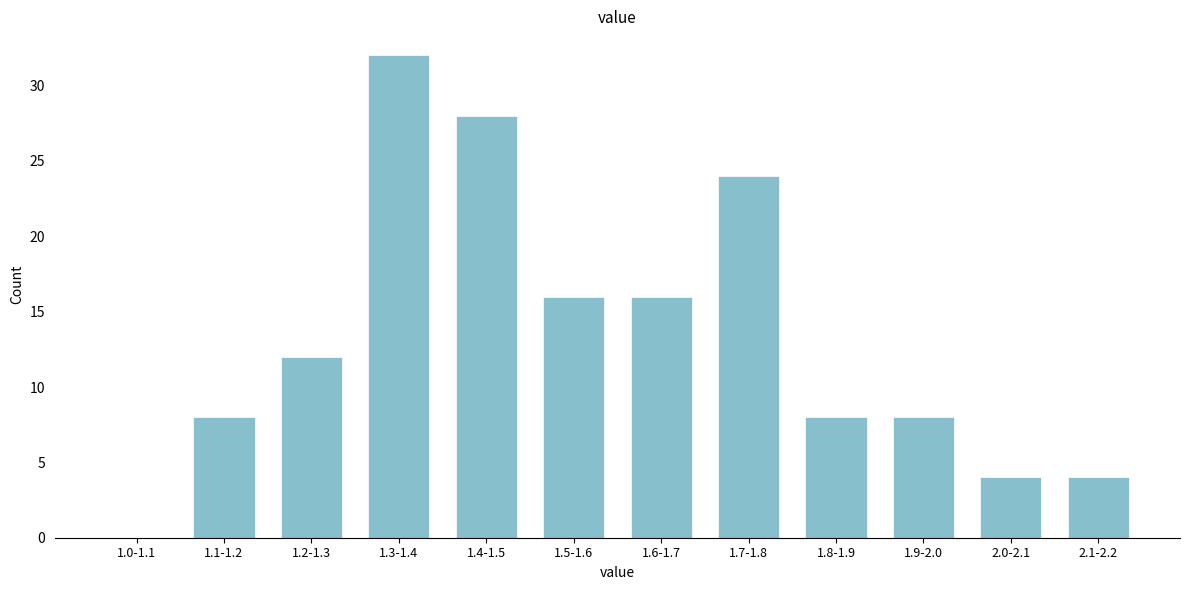

Reading left to right, what are all the values shown in this chart?

1.0-1.1=0	1.1-1.2=8	1.2-1.3=12	1.3-1.4=32	1.4-1.5=28	1.5-1.6=16	1.6-1.7=16	1.7-1.8=24	1.8-1.9=8	1.9-2.0=8	2.0-2.1=4	2.1-2.2=4